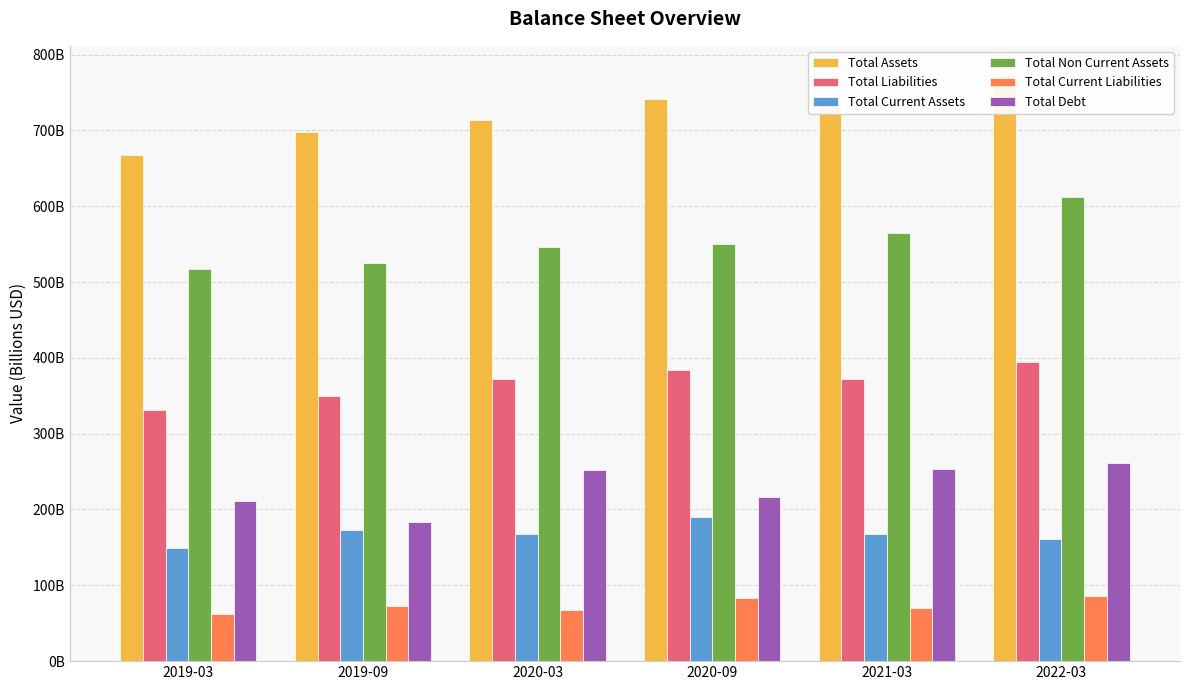

What is the value of the Total Current Assets bar at the 2nd from the left?

173.5